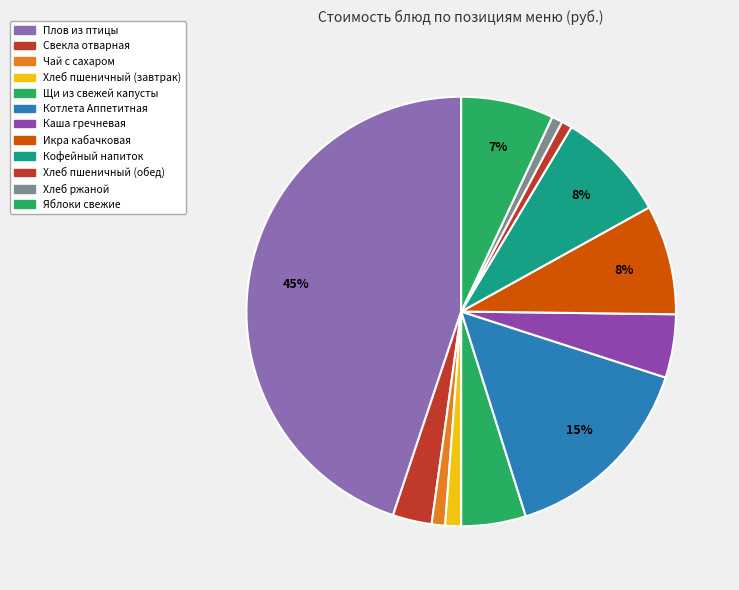

Is it true that Каша гречневая is 1% of the pie?

False